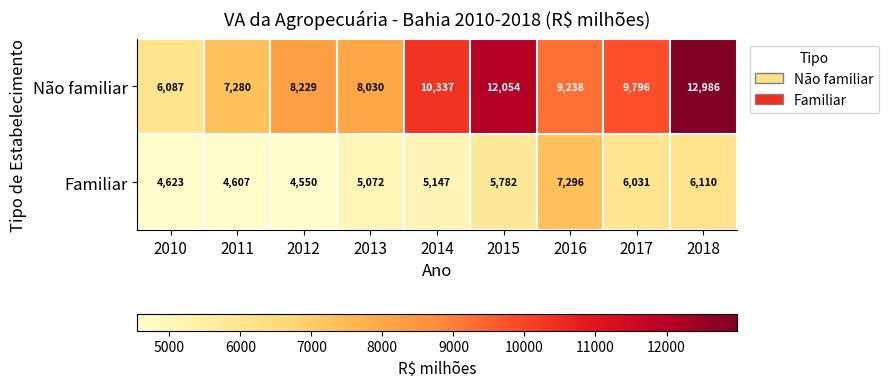

Reading right to left, what are all the values shown in this chart?

Não familiar: 12986	9796	9238	12054	10337	8030	8229	7280	6087
Familiar: 6110	6031	7296	5782	5147	5072	4550	4607	4623